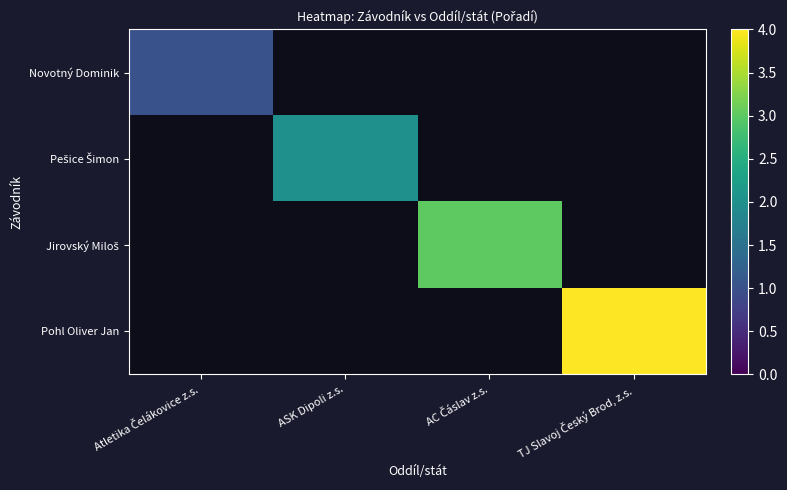

Between AC Čáslav z.s. and Atletika Čelákovice z.s., which is larger?

Atletika Čelákovice z.s.